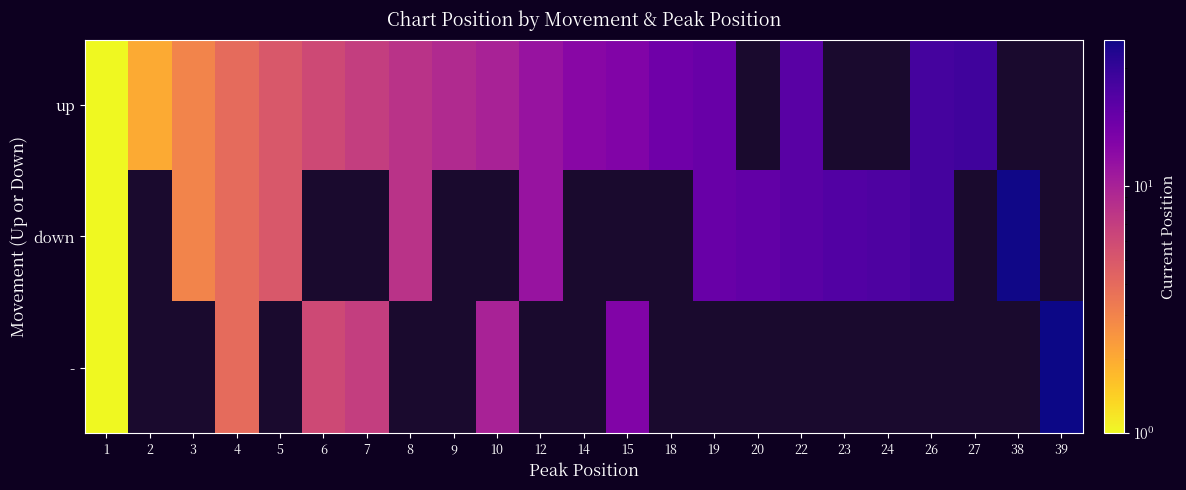

Where is up nearest to the value 14?

14